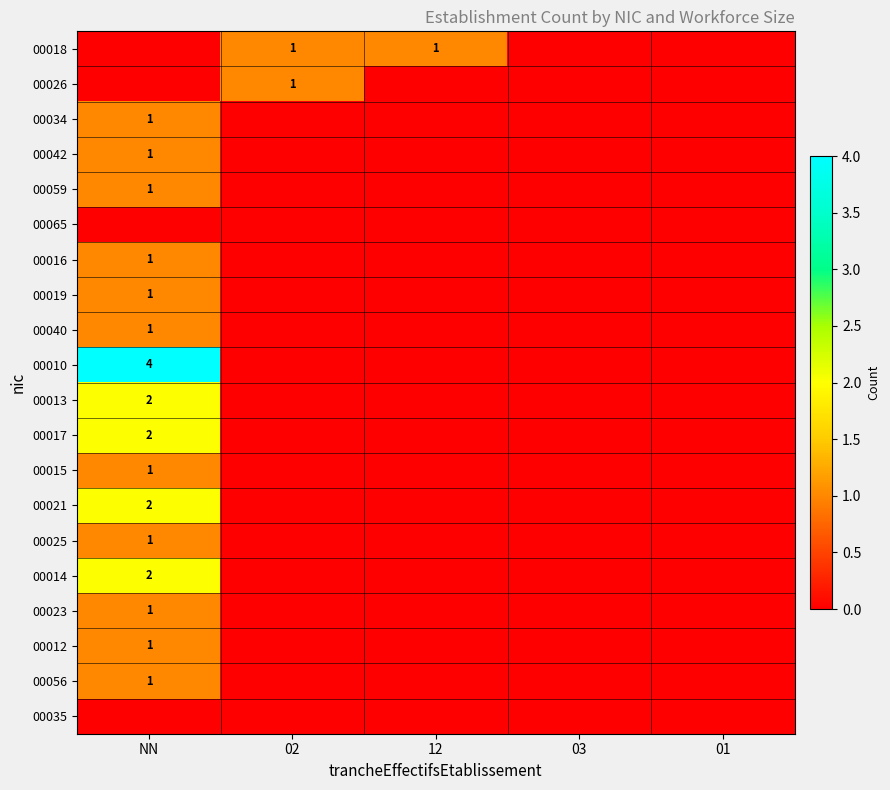

Read the 00017 value at NN.

2